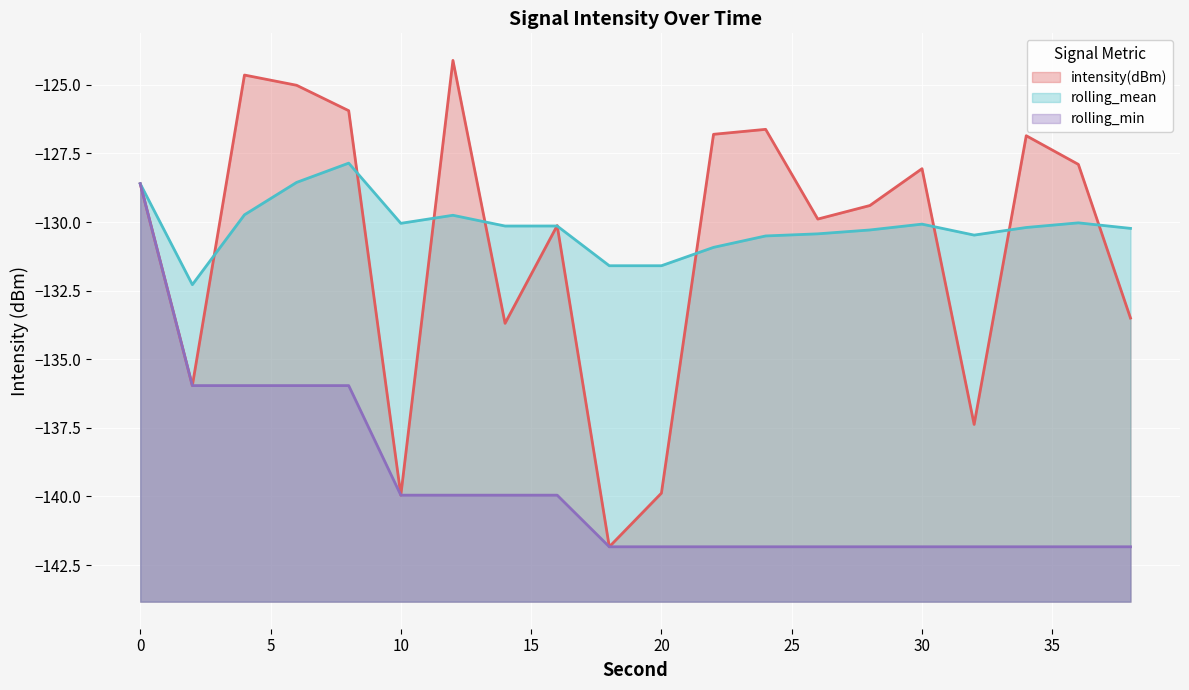

Reading left to right, what are all the values shown in this chart?

intensity(dBm): 0=-128.6	2=-136.0	4=-124.6	6=-125.0	8=-125.9	10=-140.0	12=-124.1	14=-133.7	16=-130.1	18=-141.8	20=-139.9	22=-126.8	24=-126.6	26=-129.9	28=-129.4	30=-128.1	32=-137.4	34=-126.9	36=-127.9	38=-133.5
rolling_mean: 0=-128.6	2=-132.3	4=-129.7	6=-128.6	8=-127.9	10=-130.0	12=-129.8	14=-130.1	16=-130.1	18=-131.6	20=-131.6	22=-130.9	24=-130.5	26=-130.4	28=-130.3	30=-130.1	32=-130.5	34=-130.2	36=-130.0	38=-130.2
rolling_min: 0=-128.6	2=-136.0	4=-136.0	6=-136.0	8=-136.0	10=-140.0	12=-140.0	14=-140.0	16=-140.0	18=-141.8	20=-141.8	22=-141.8	24=-141.8	26=-141.8	28=-141.8	30=-141.8	32=-141.8	34=-141.8	36=-141.8	38=-141.8